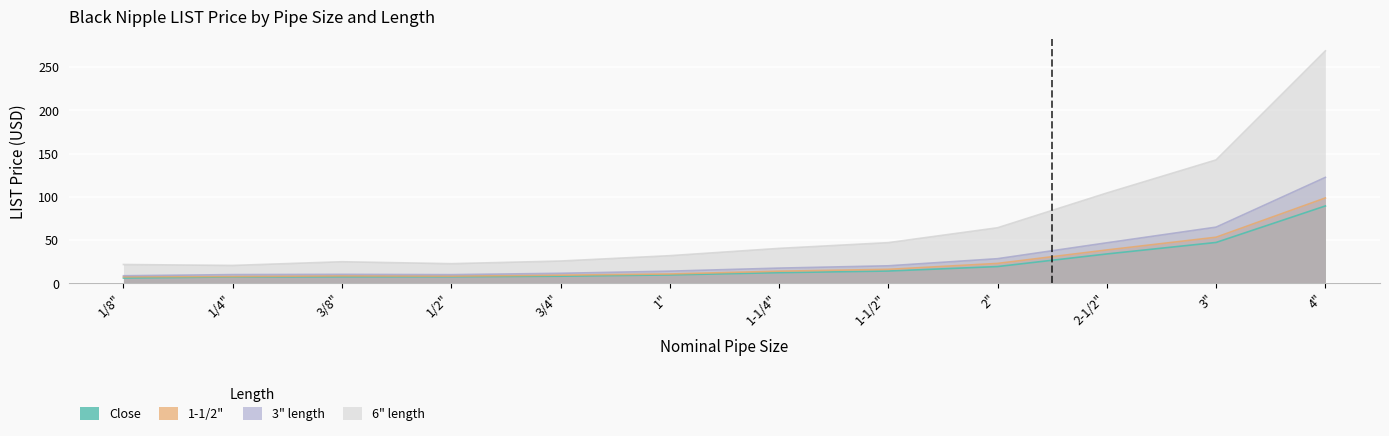

Reading left to right, list all the values displayed in this chart.

Close: 6.0	7.2	7.4	7.4	8.1	9.6	12.2	14.1	19.2	33.8	47.1	89.3
1-1/2": 7.4	7.7	8.4	8.2	9.3	10.7	13.9	16.0	22.9	38.5	53.2	98.6
3" length: 8.6	9.9	10.2	9.9	11.4	13.9	17.4	20.1	28.3	46.7	64.8	122.4
6" length: 21.6	20.5	24.8	22.6	25.6	31.8	40.3	46.9	64.1	104.3	142.6	268.8